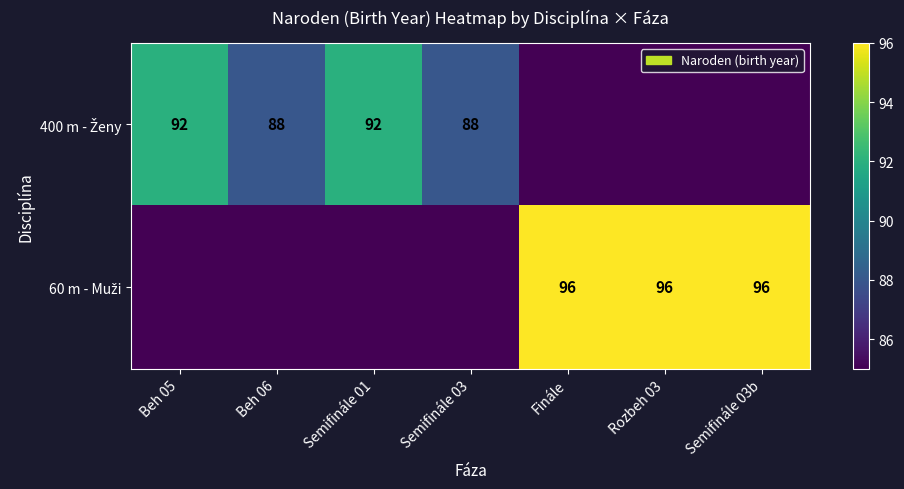

True or false: 400 m - Ženy has a value of 92 at Beh 05.

True